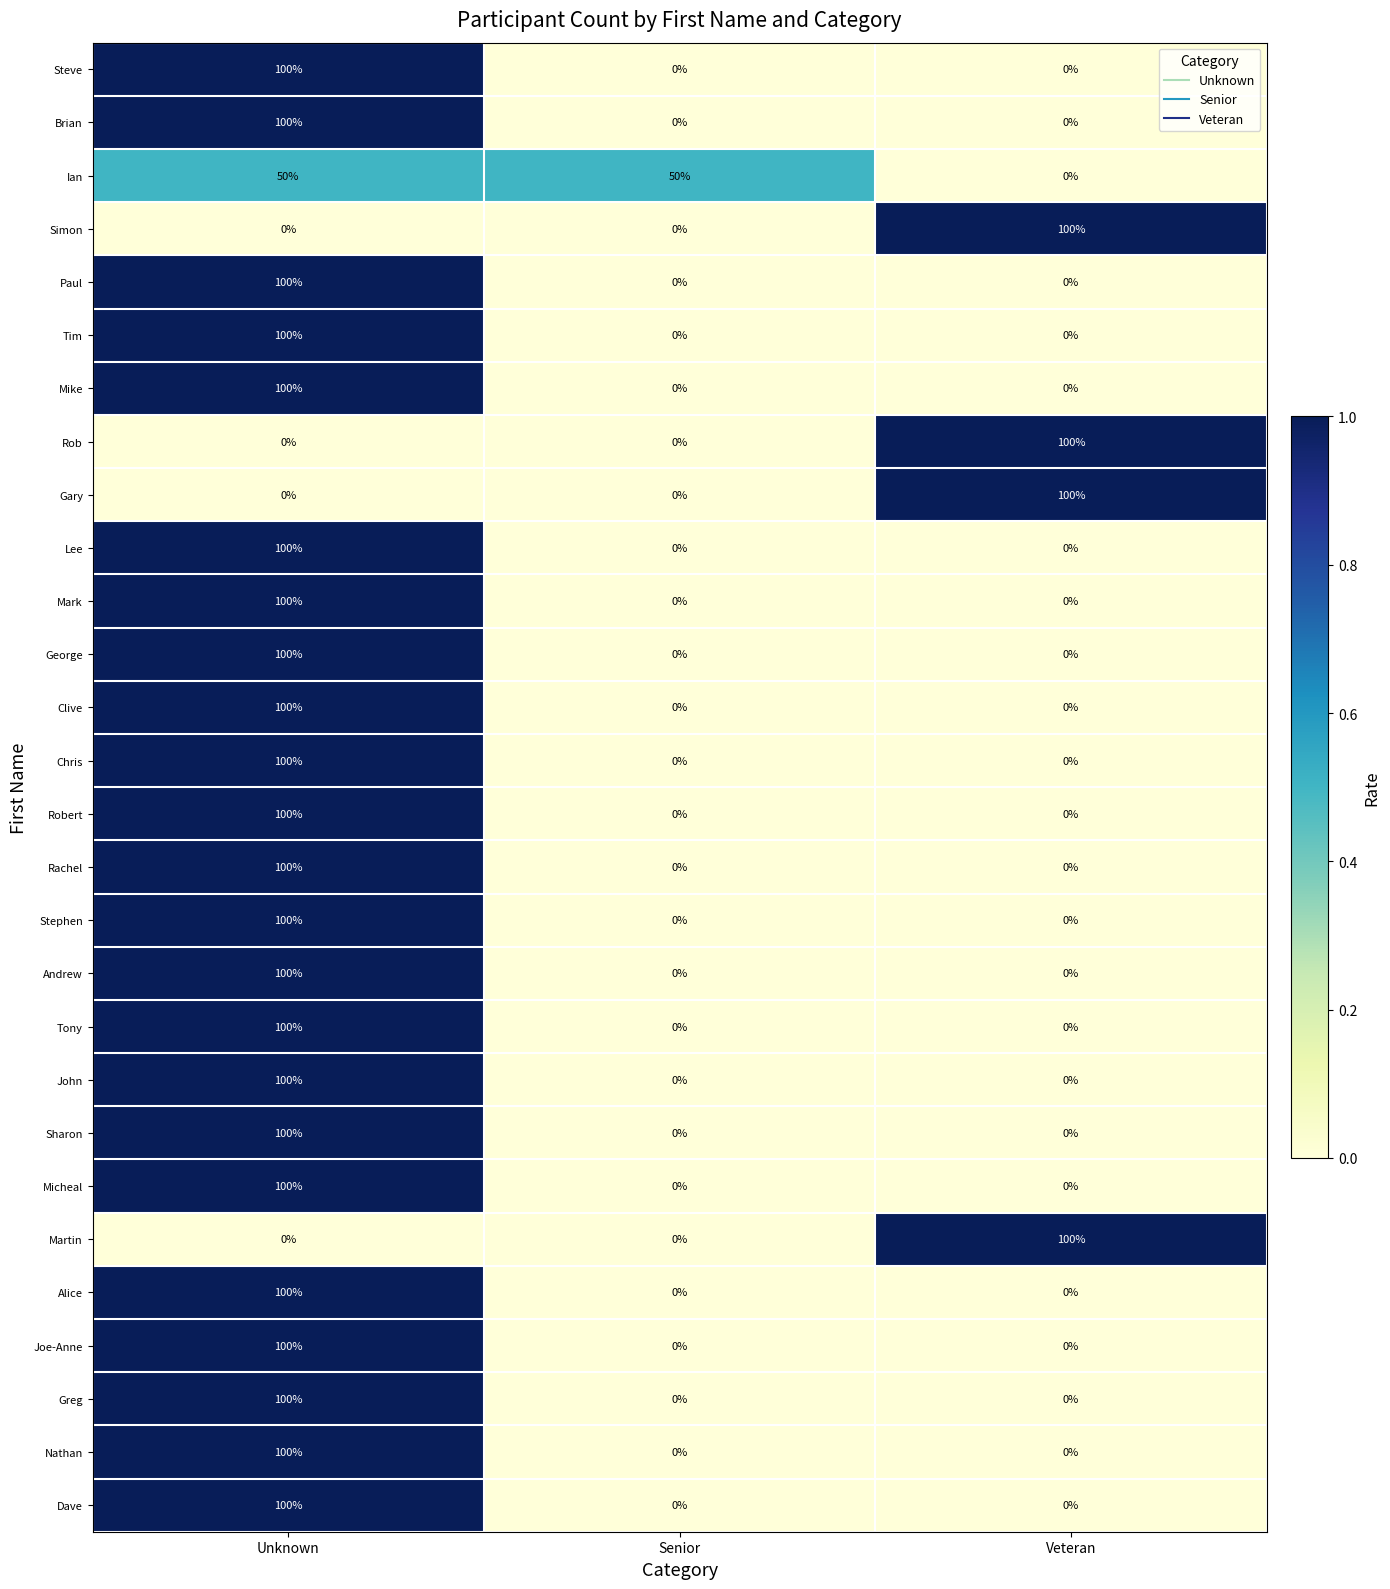

Count the Rachel values in the range 0 to 100.

3